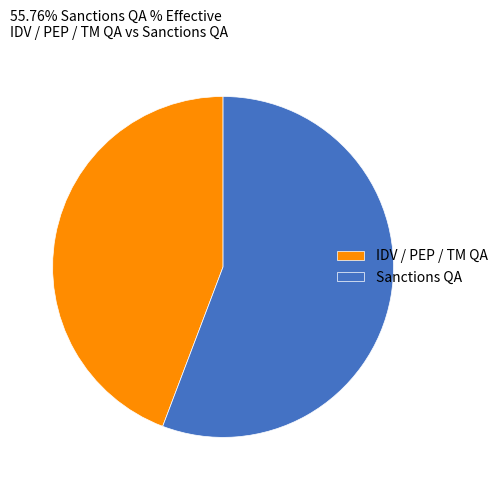

Do Sanctions QA and IDV / PEP / TM QA together represent more than half of the pie?

Yes